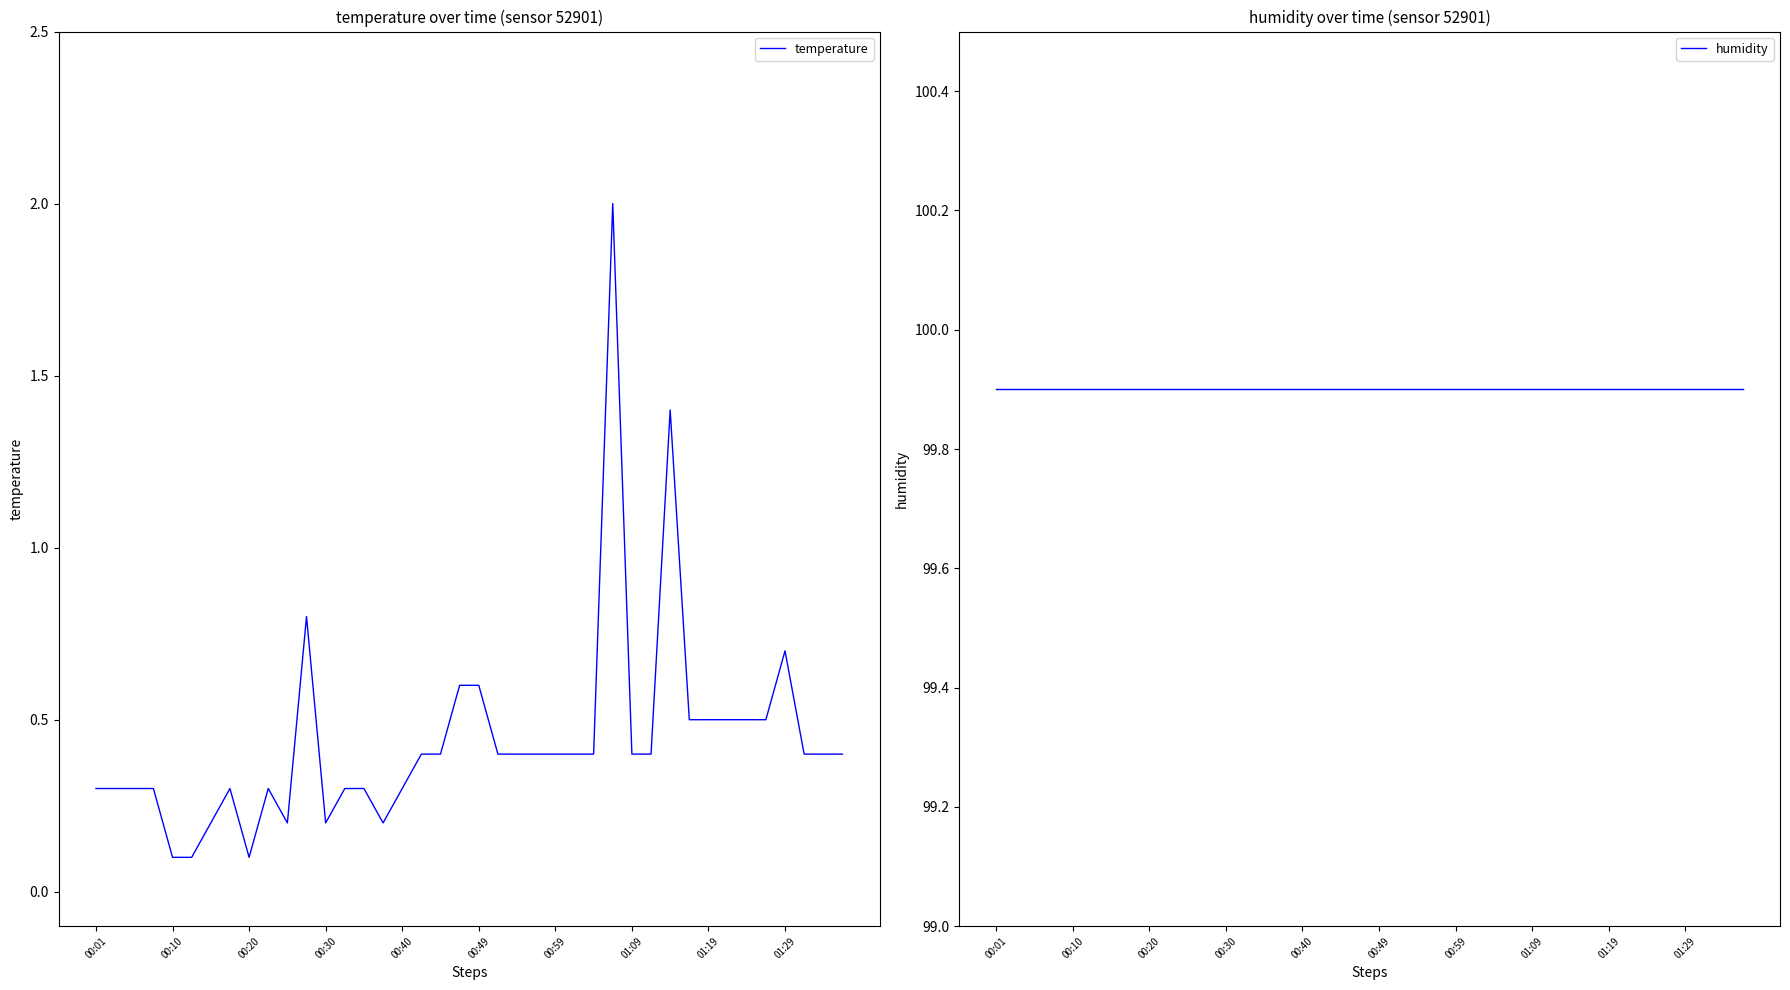

What are all the series names shown in the legend?

temperature, humidity